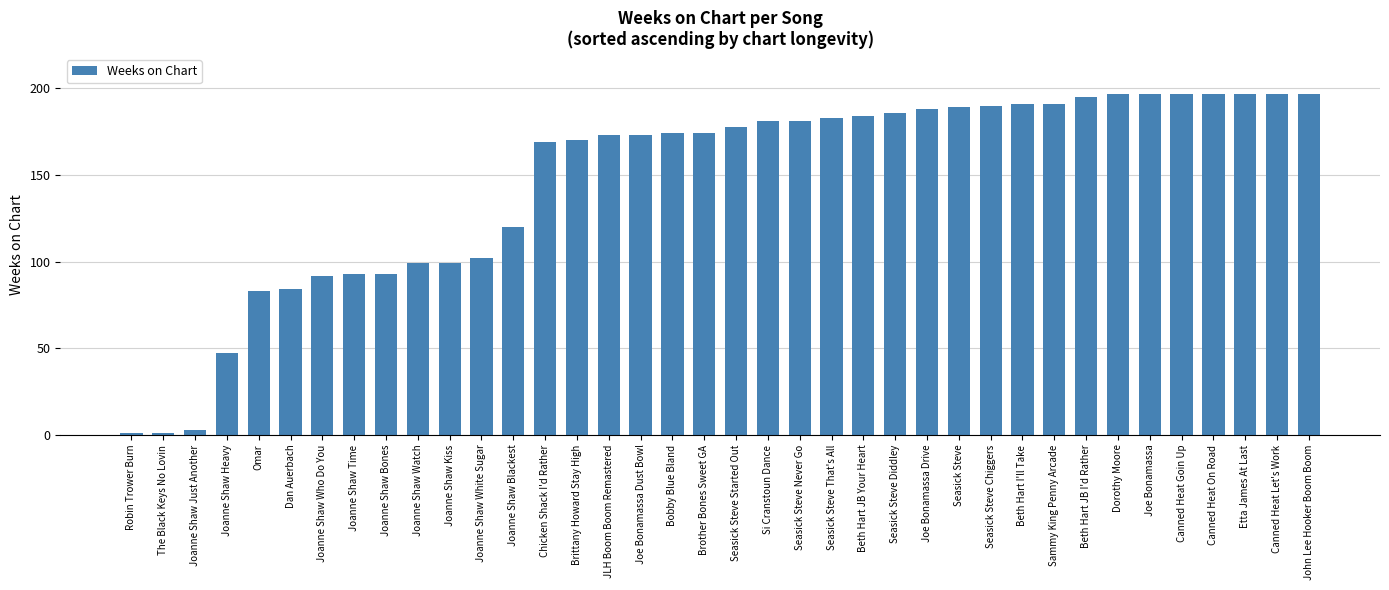

Reading left to right, list all the values displayed in this chart.

Robin Trower Burn=1	The Black Keys No Lovin=1	Joanne Shaw Just Another=3	Joanne Shaw Heavy=47	Omar=83	Dan Auerbach=84	Joanne Shaw Who Do You=92	Joanne Shaw Time=93	Joanne Shaw Bones=93	Joanne Shaw Watch=99	Joanne Shaw Kiss=99	Joanne Shaw White Sugar=102	Joanne Shaw Blackest=120	Chicken Shack I'd Rather=169	Brittany Howard Stay High=170	JLH Boom Boom Remastered=173	Joe Bonamassa Dust Bowl=173	Bobby Blue Bland=174	Brother Bones Sweet GA=174	Seasick Steve Started Out=178	Si Cranstoun Dance=181	Seasick Steve Never Go=181	Seasick Steve That's All=183	Beth Hart JB Your Heart=184	Seasick Steve Diddley=186	Joe Bonamassa Drive=188	Seasick Steve=189	Seasick Steve Chiggers=190	Beth Hart I'll Take=191	Sammy King Penny Arcade=191	Beth Hart JB I'd Rather=195	Dorothy Moore=197	Joe Bonamassa=197	Canned Heat Goin Up=197	Canned Heat On Road=197	Etta James At Last=197	Canned Heat Let's Work=197	John Lee Hooker Boom Boom=197